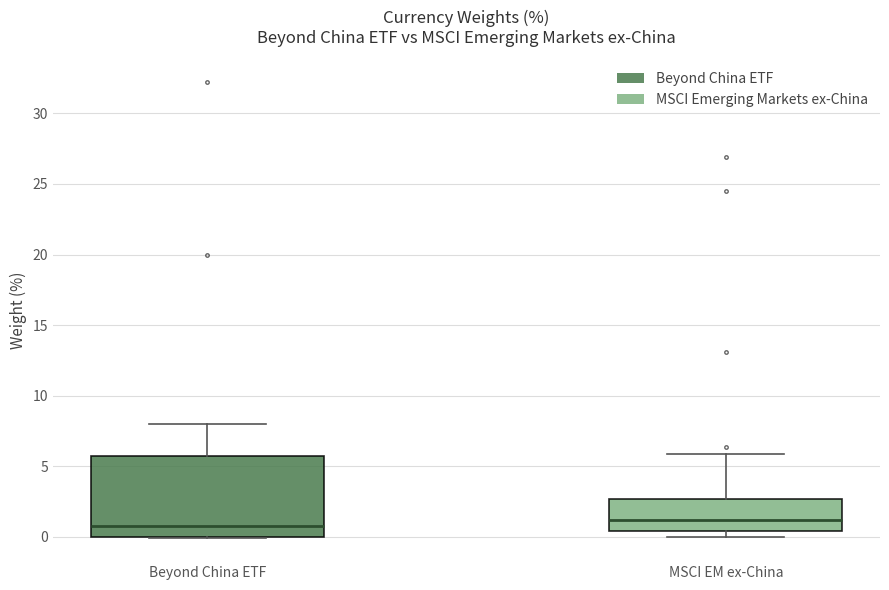

Reading left to right, transcribe this box plot: for each box, give where its median line is, the range the box spans, and where its two whiskers end, as read against the y-axis. The values are not printed on the chart, so give them approximately, as read against the axis.

Beyond China ETF: median 1.0, box 0.0 to 5.5, whiskers 0.0 to 8.0
MSCI EM ex-China: median 1.0, box 0.5 to 2.5, whiskers 0.0 to 6.0